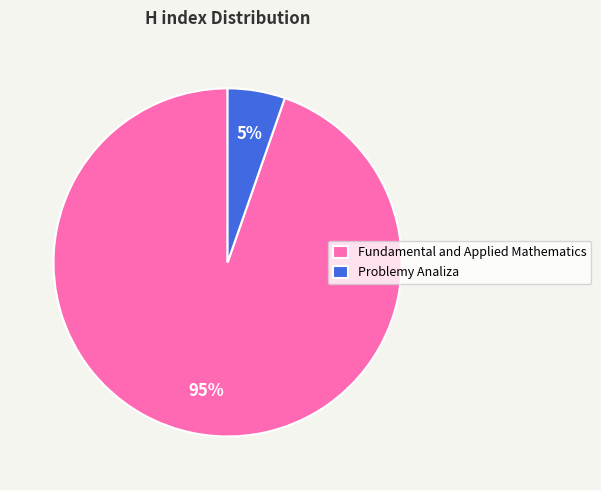

Is it true that Fundamental and Applied Mathematics is 81% of the pie?

False